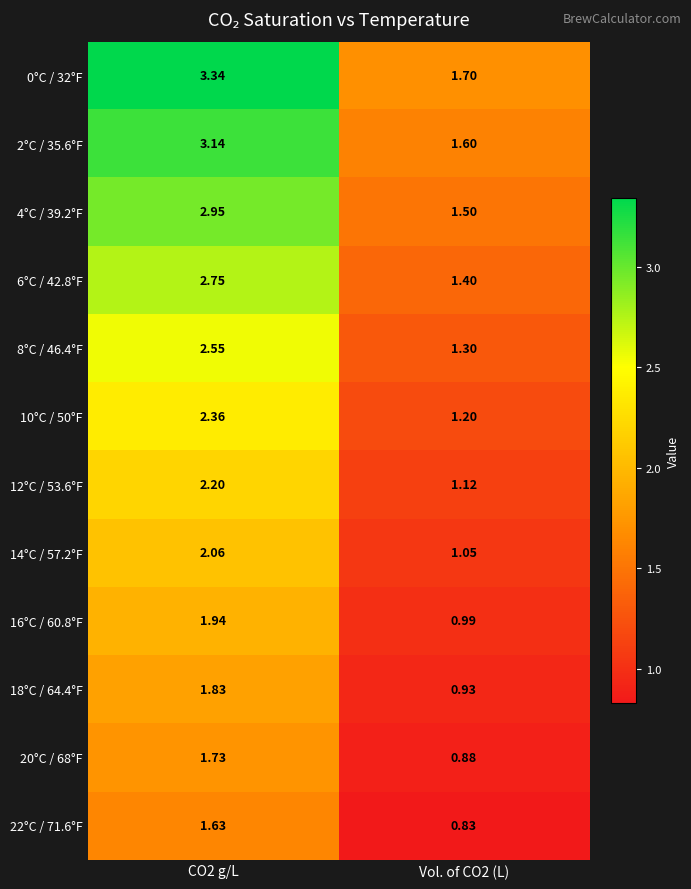

Which label corresponds to the smallest value in the chart?

Vol. of CO2 (L)